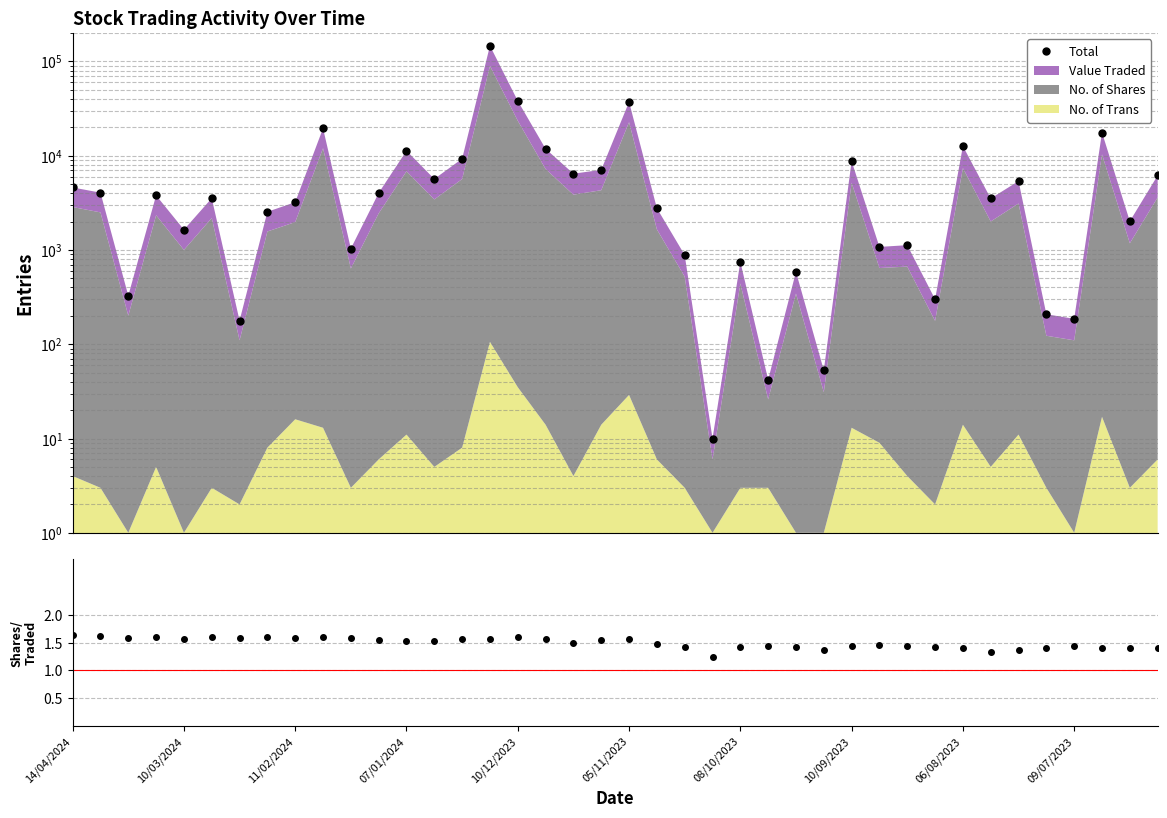

What is the total value across all series at 10?

1036.6